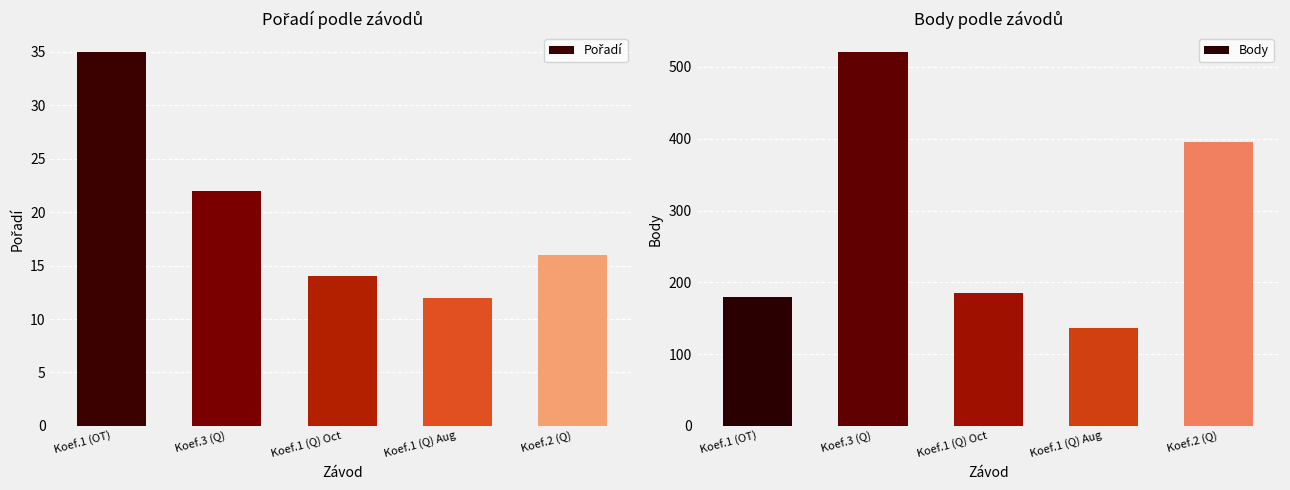

Between Koef.1 (OT) and Koef.1 (Q) Aug, which series saw the biggest shift?

Body